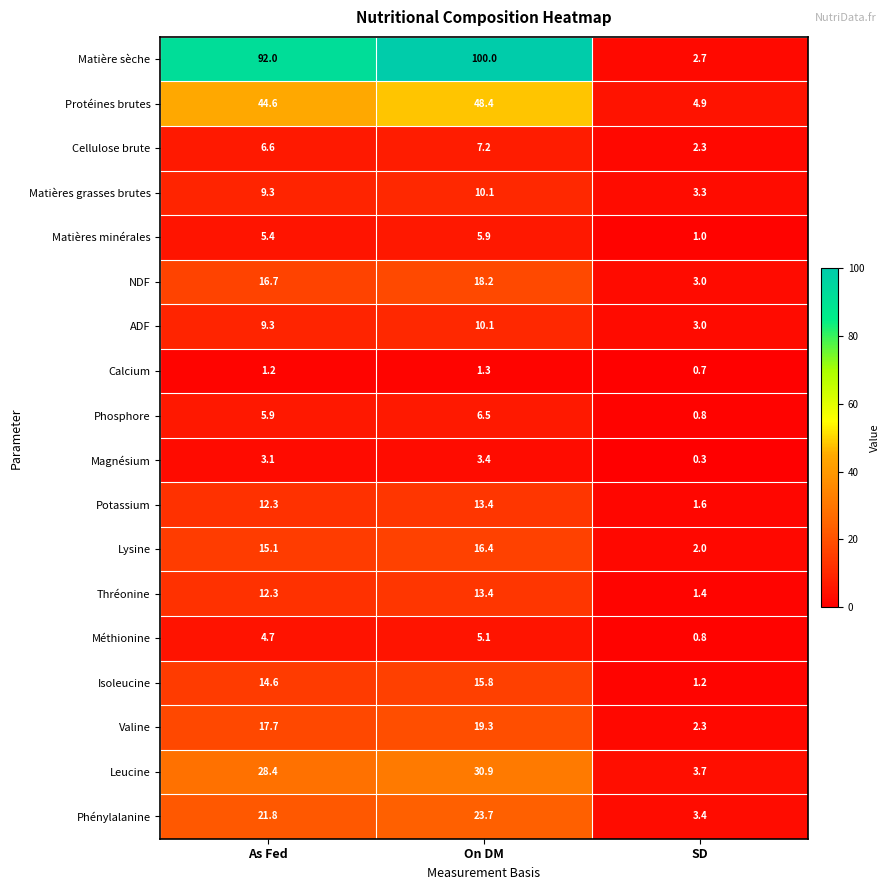

True or false: Matières grasses brutes has a value of 1.4 at SD.

False